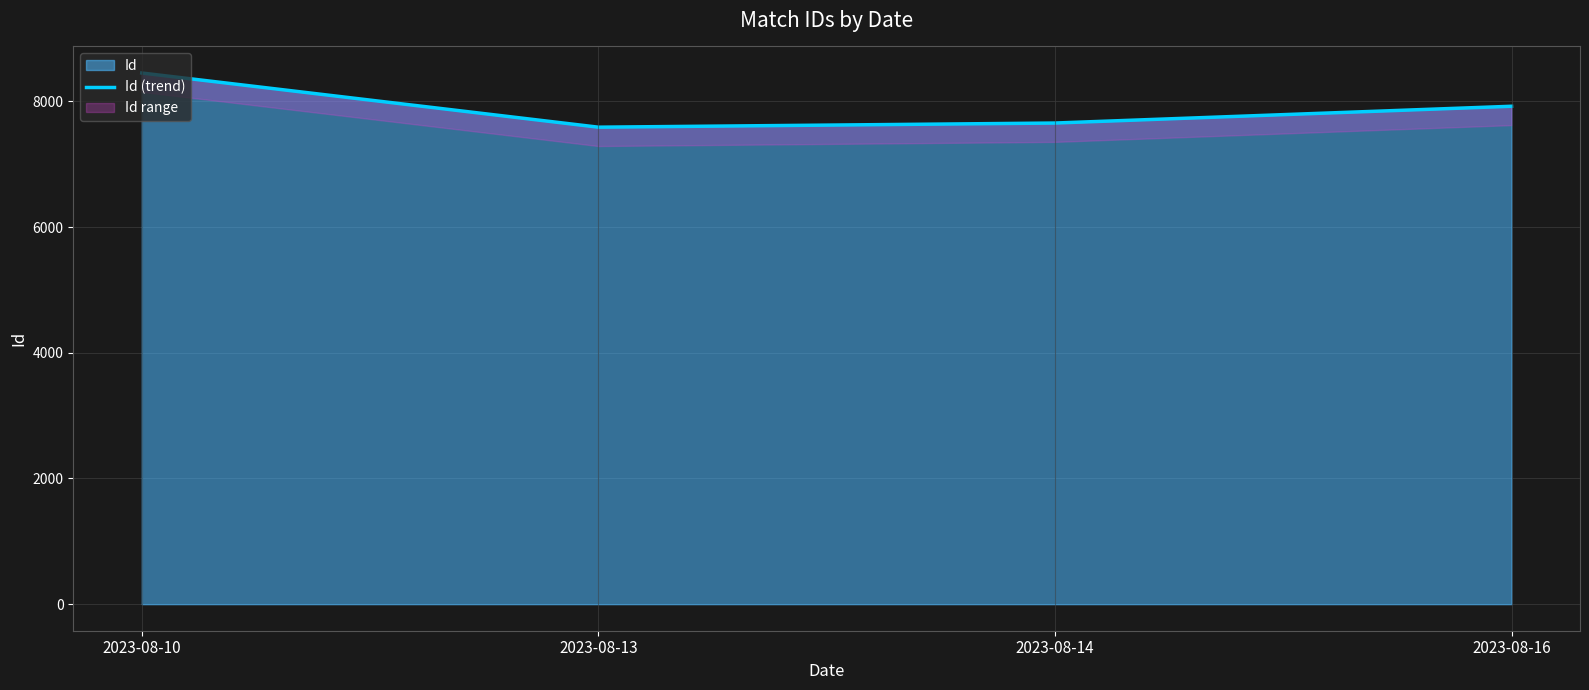

Rank the categories by value from highest to lowest.

2023-08-10, 2023-08-16, 2023-08-14, 2023-08-13